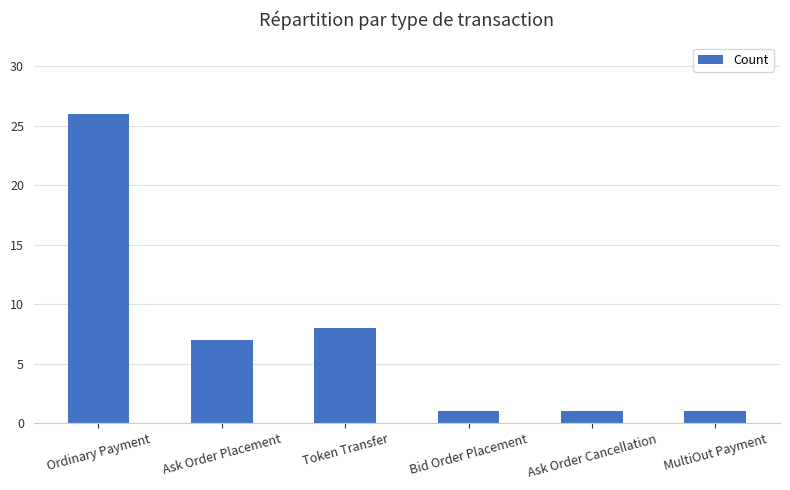

What is the smallest value displayed?

1